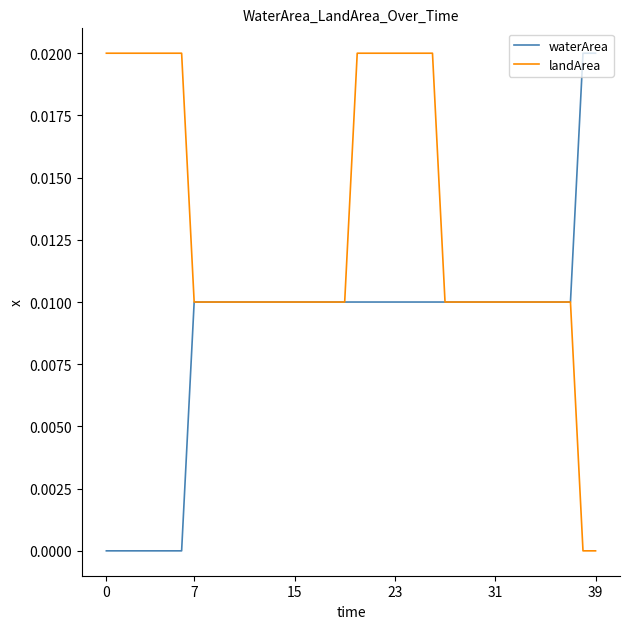

What are all the series names shown in the legend?

waterArea, landArea